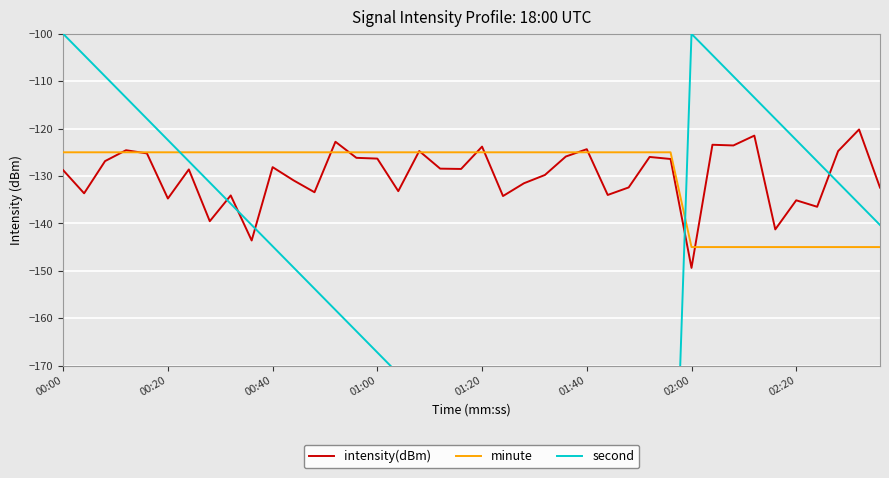

Is it true that minute equals -182.0 at 01:00?

False